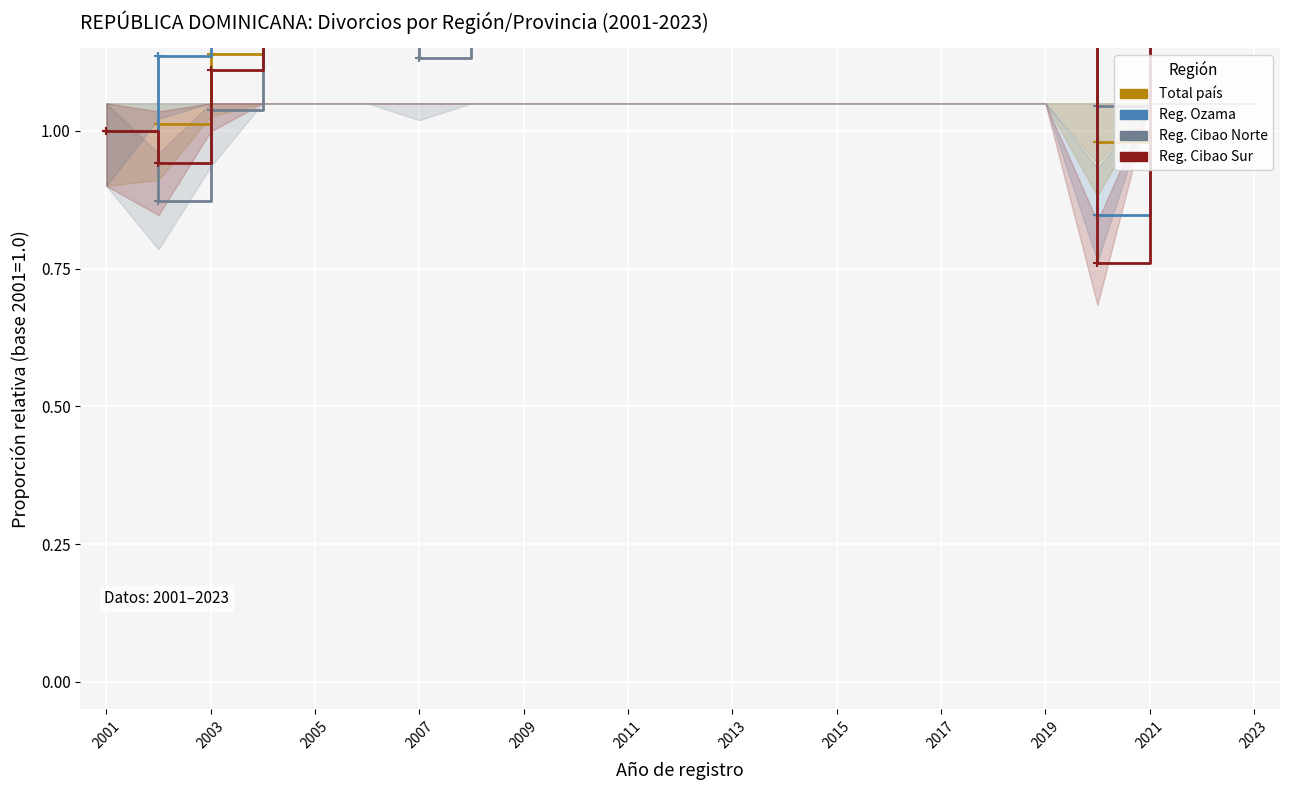

At how many categories does at least one series exceed 1?

22